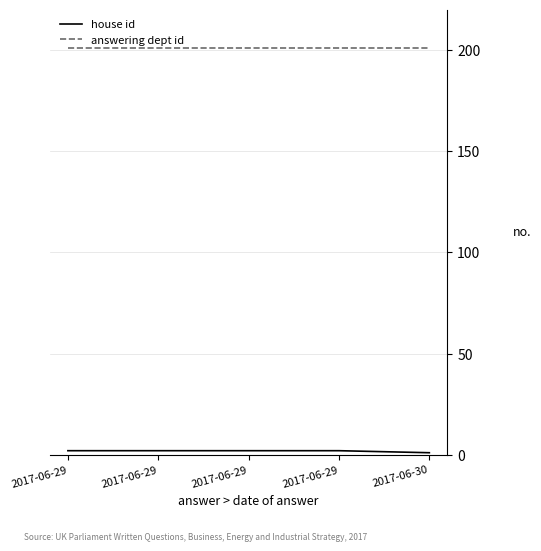

Between 2017-06-29 and 2017-06-29, which is larger?

2017-06-29